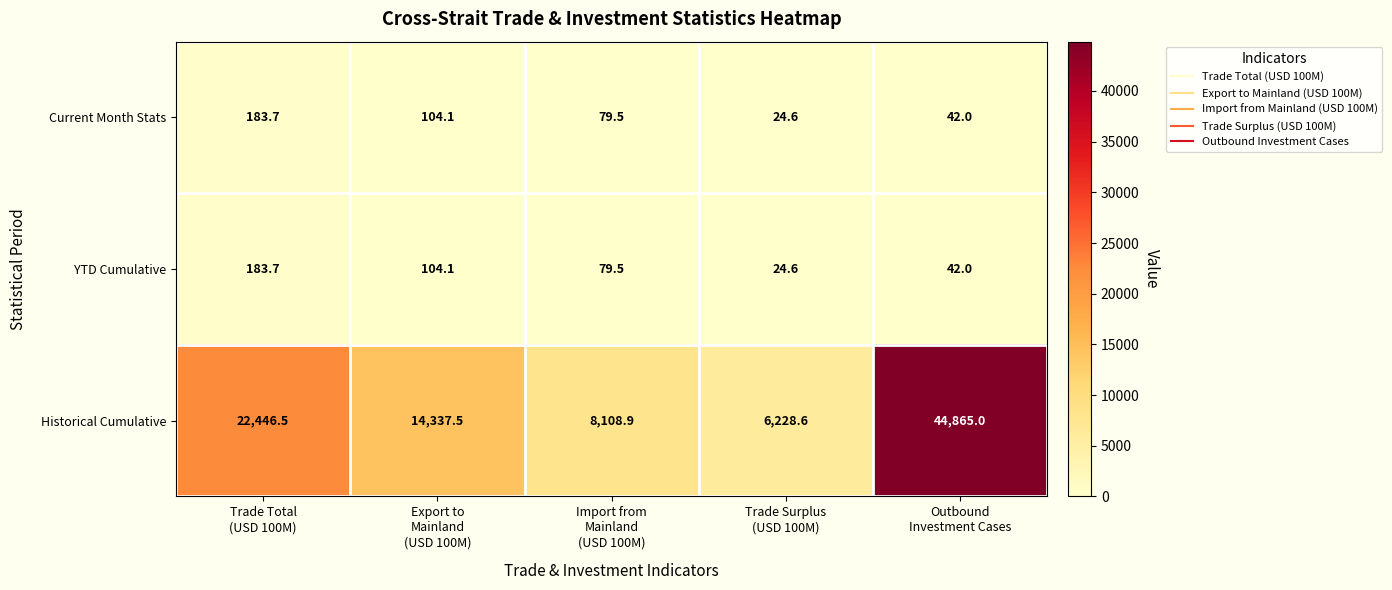

What is the difference between the maximum and minimum values in the Current Month Stats series?

159.1